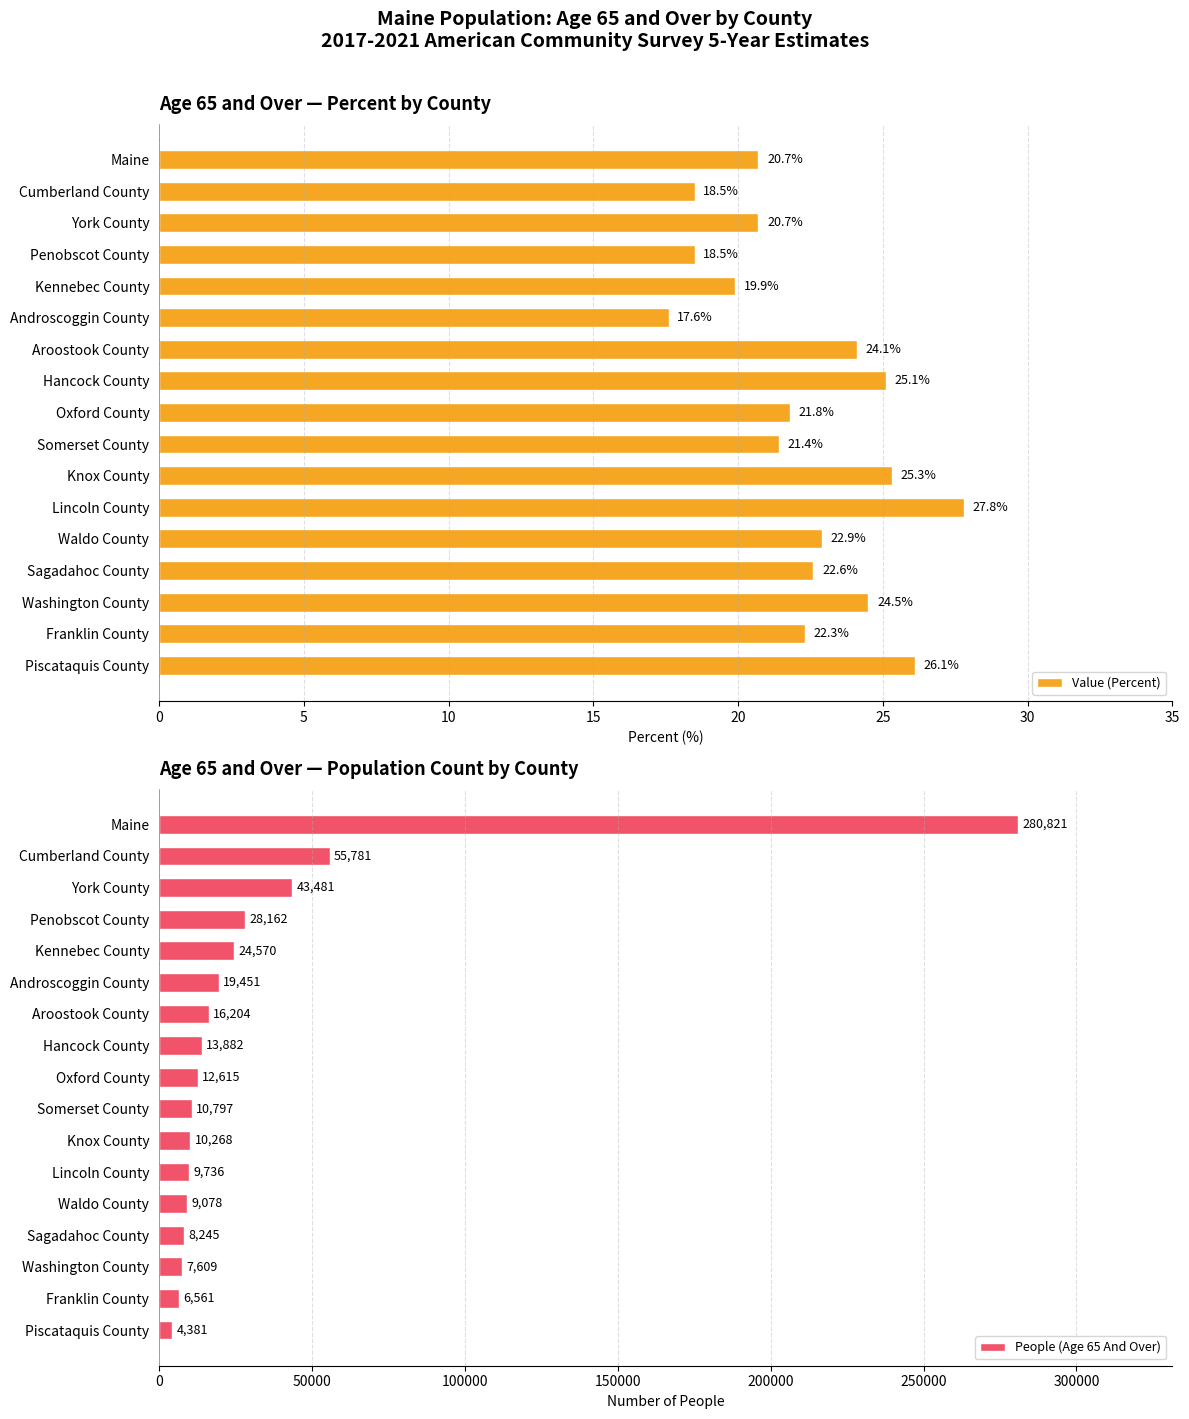

The Value (Percent) series shows 11.6 at Kennebec County. True or false?

False